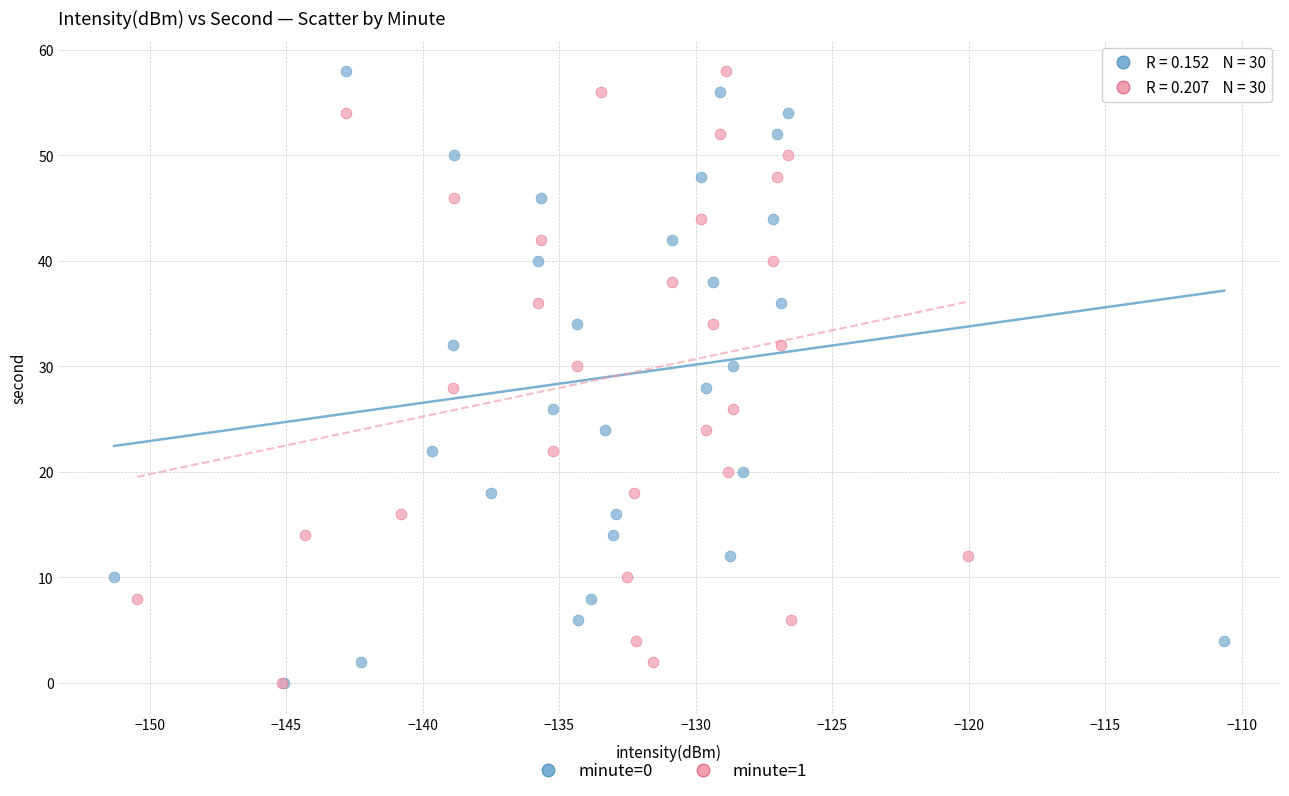

What are all the series names shown in the legend?

minute=0, minute=1